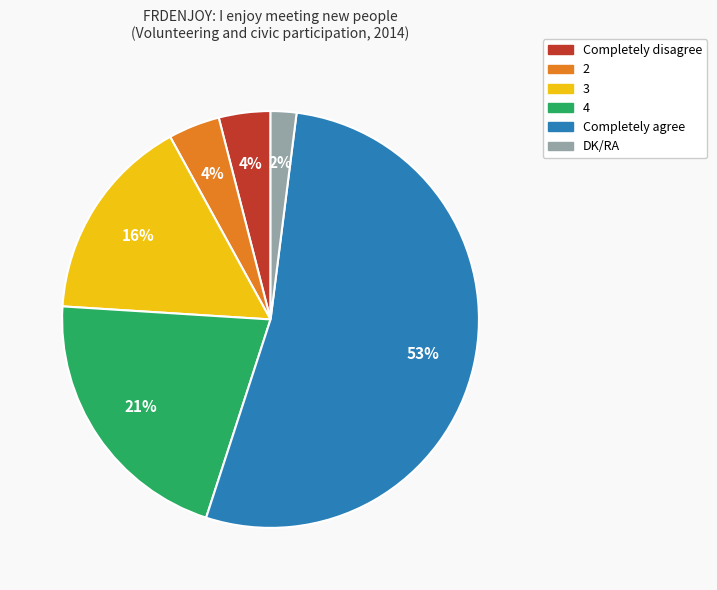

Is there a majority slice in this chart?

Yes